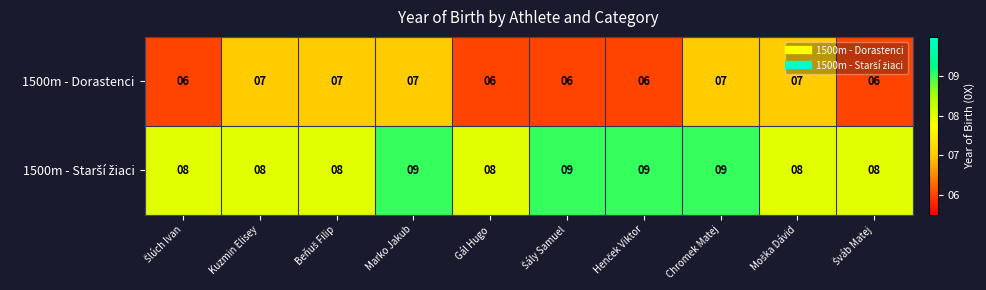

The 1500m - Dorastenci series shows 7 at Kuzmin Elisey. True or false?

True